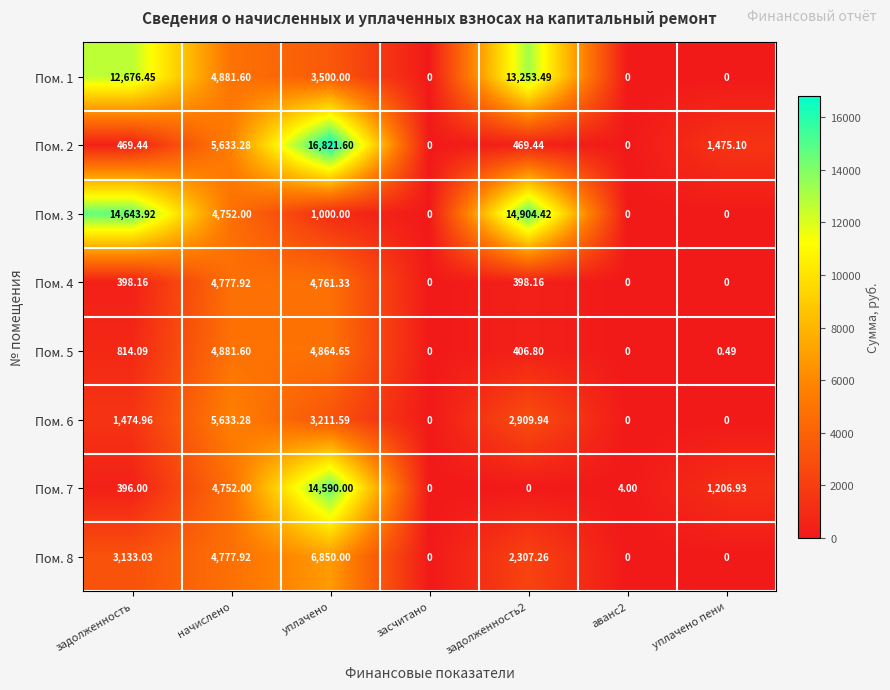

What is the maximum value shown in the chart?

16821.6